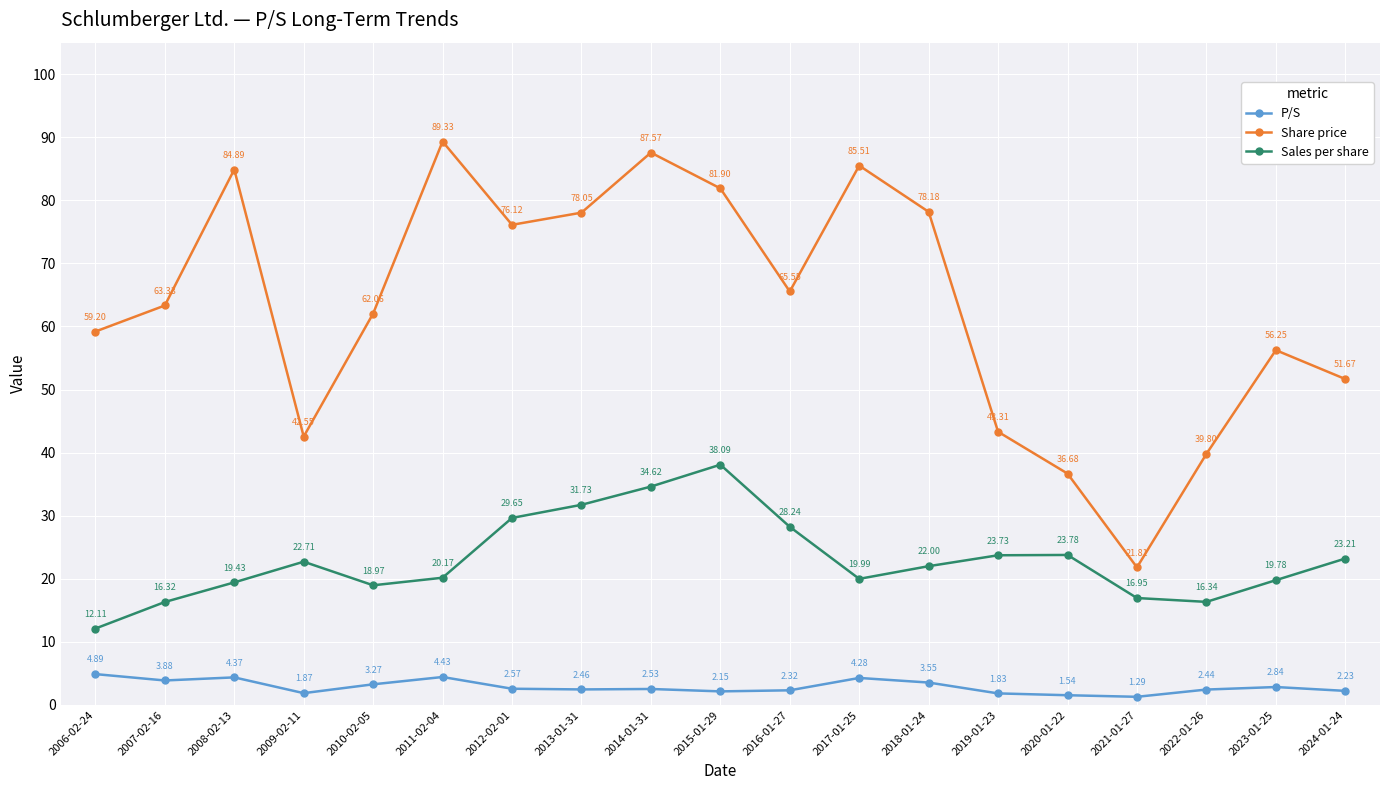

In Sales per share, how many points are higher than both neighbors (excluding endpoints)?

3